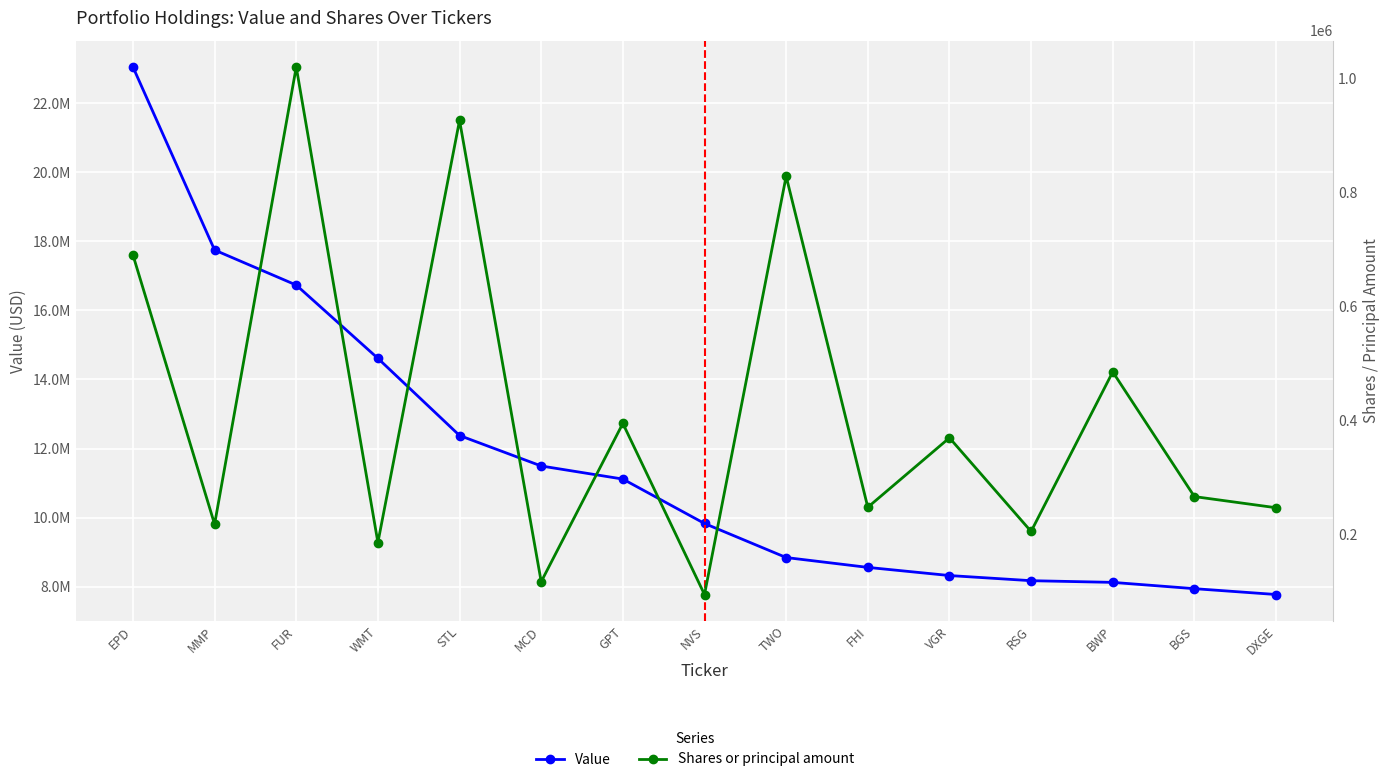

What is the difference between the maximum and minimum values in the Shares or principal amount series?

925902